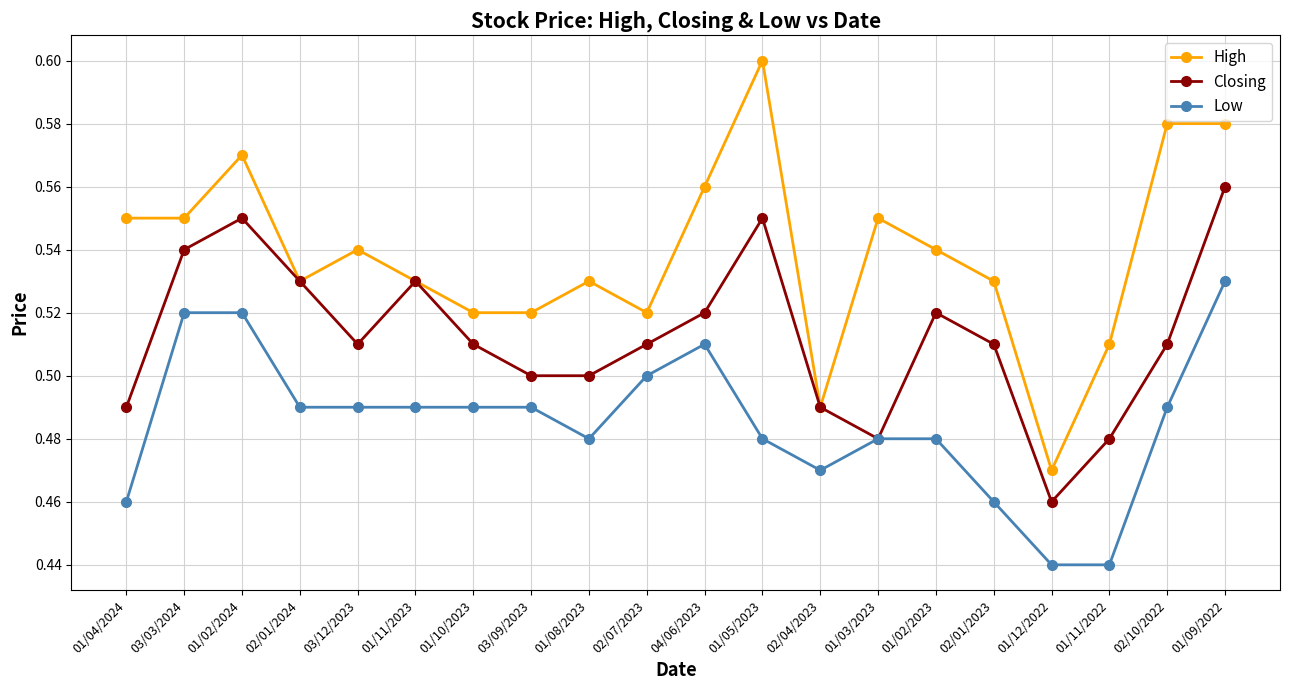

True or false: Low and High intersect in this chart.

False